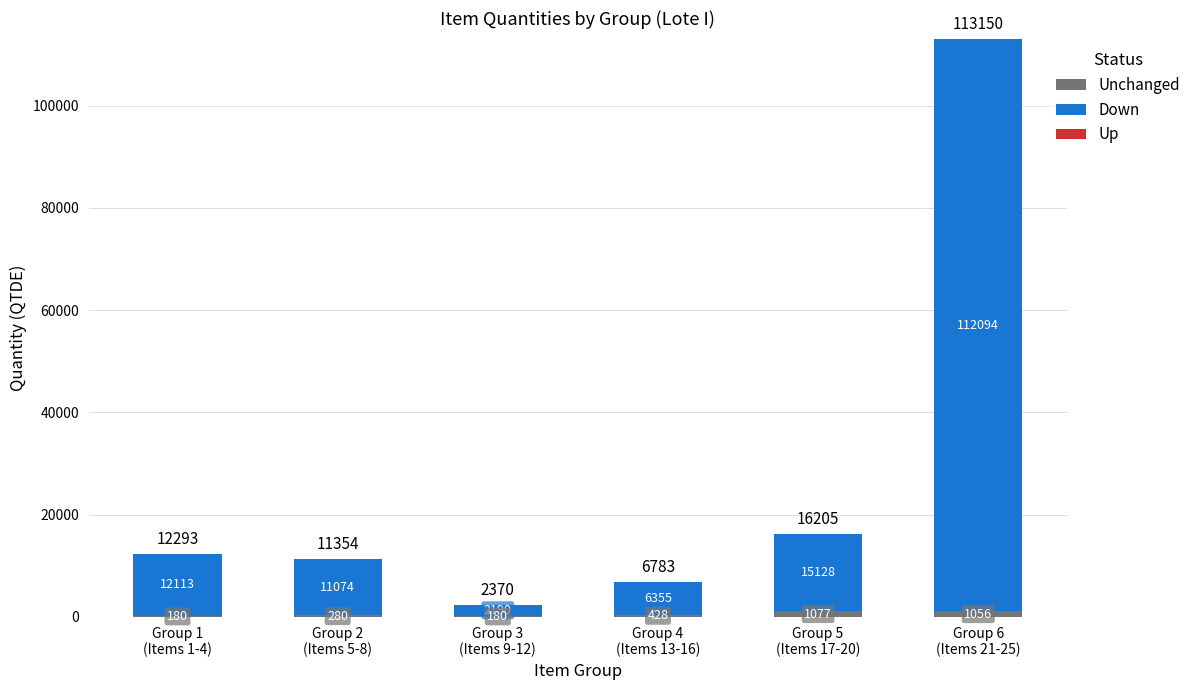

What is the difference between the second highest and second lowest values in the Unchanged series?

876